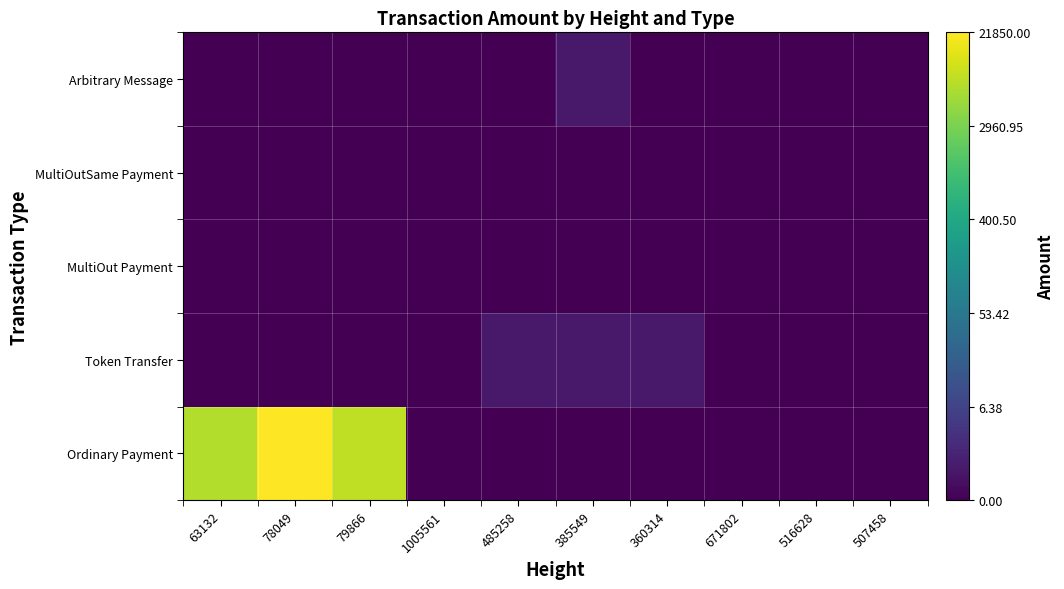

Reading left to right, list all the values displayed in this chart.

Ordinary Payment: 63132=8.9	78049=10.0	79866=9.0	1005561=0.0	485258=0.0	385549=0.0	360314=0.0	671802=0.0	516628=0.0	507458=0.0
Token Transfer: 63132=0.0	78049=0.0	79866=0.0	1005561=0.0	485258=0.7	385549=0.7	360314=0.7	671802=0.0	516628=0.0	507458=0.0
MultiOut Payment: 63132=0.0	78049=0.0	79866=0.0	1005561=0.0	485258=0.0	385549=0.0	360314=0.0	671802=0.0	516628=0.0	507458=0.0
MultiOutSame Payment: 63132=0.0	78049=0.0	79866=0.0	1005561=0.0	485258=0.0	385549=0.0	360314=0.0	671802=0.0	516628=0.0	507458=0.0
Arbitrary Message: 63132=0.0	78049=0.0	79866=0.0	1005561=0.0	485258=0.0	385549=0.7	360314=0.0	671802=0.0	516628=0.0	507458=0.0